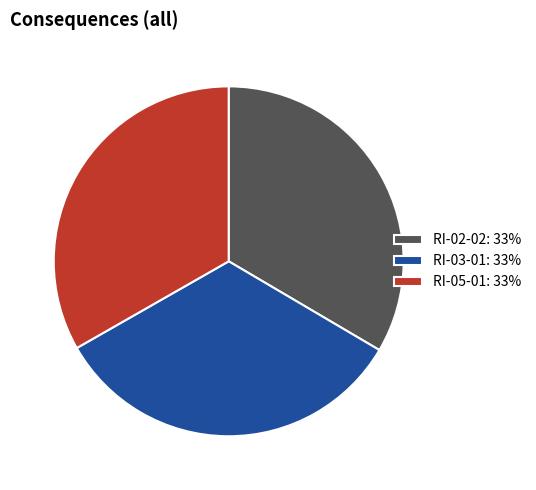

Combined, do RI-05-01: 33% and RI-02-02: 33% account for over 50%?

Yes